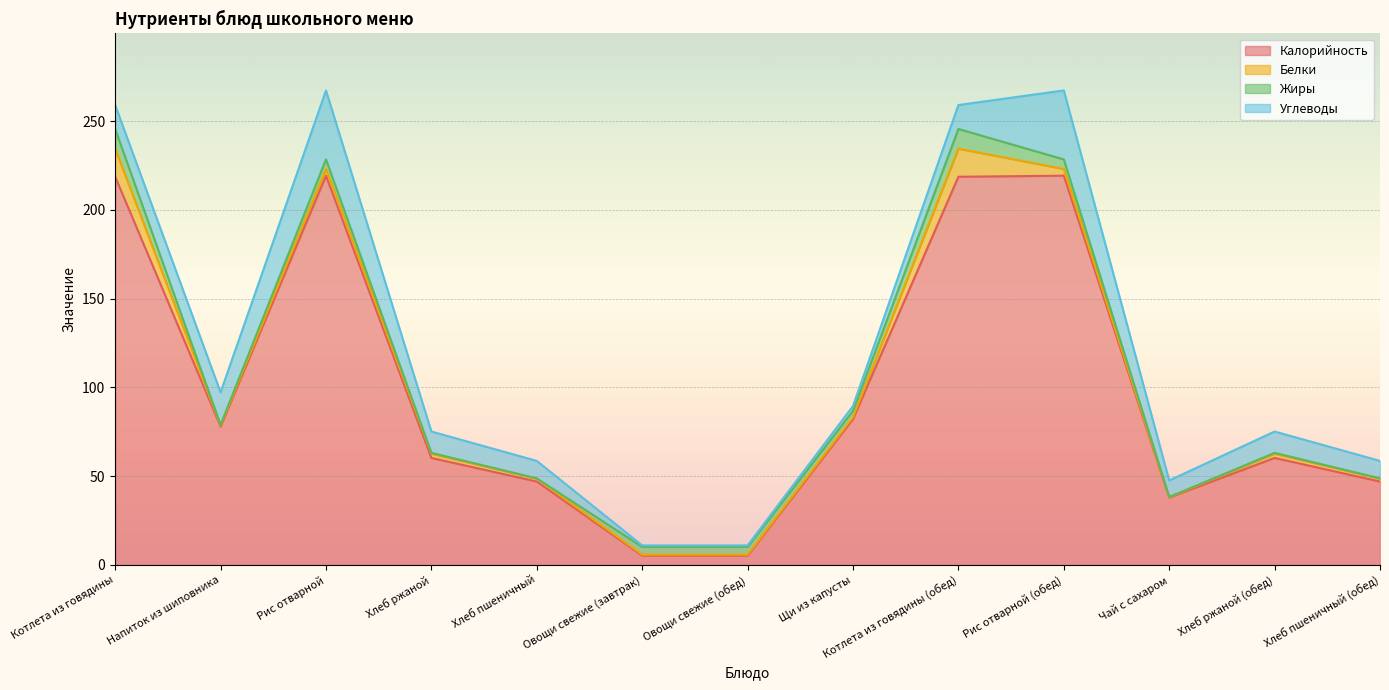

What is the difference between the highest and lowest values at Хлеб ржаной (обед)?

59.8